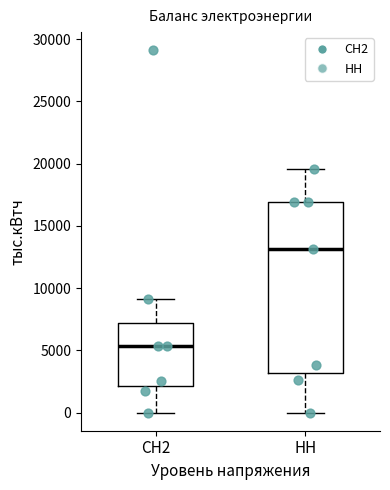

Reading left to right, transcribe this box plot: for each box, give where its median line is, the range the box spans, and where its two whiskers end, as read against the y-axis. The values are not printed on the chart, so give them approximately, as read against the axis.

СН2: median 5500, box 2000 to 7000, whiskers 0 to 9000
НН: median 13000, box 3000 to 17000, whiskers 0 to 19500